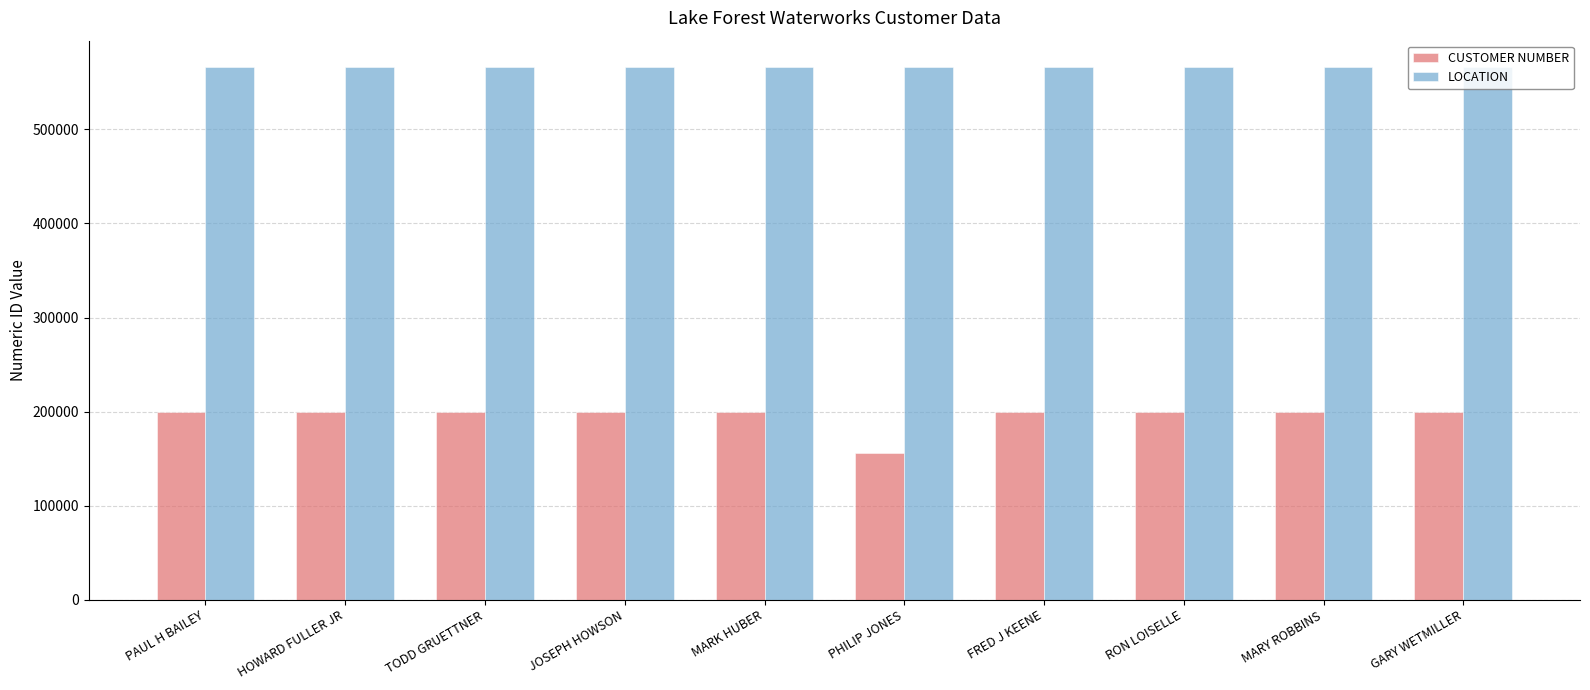

What is the value of the LOCATION bar at the 10th from the left?

565931